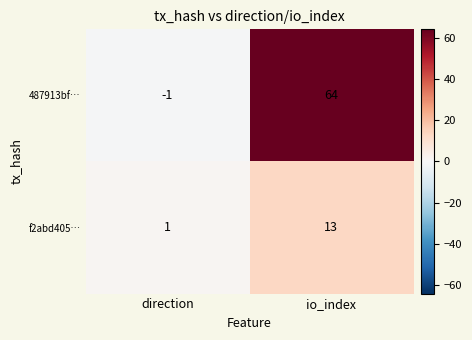

The value of f2abd405… at io_index is 5. True or false?

False